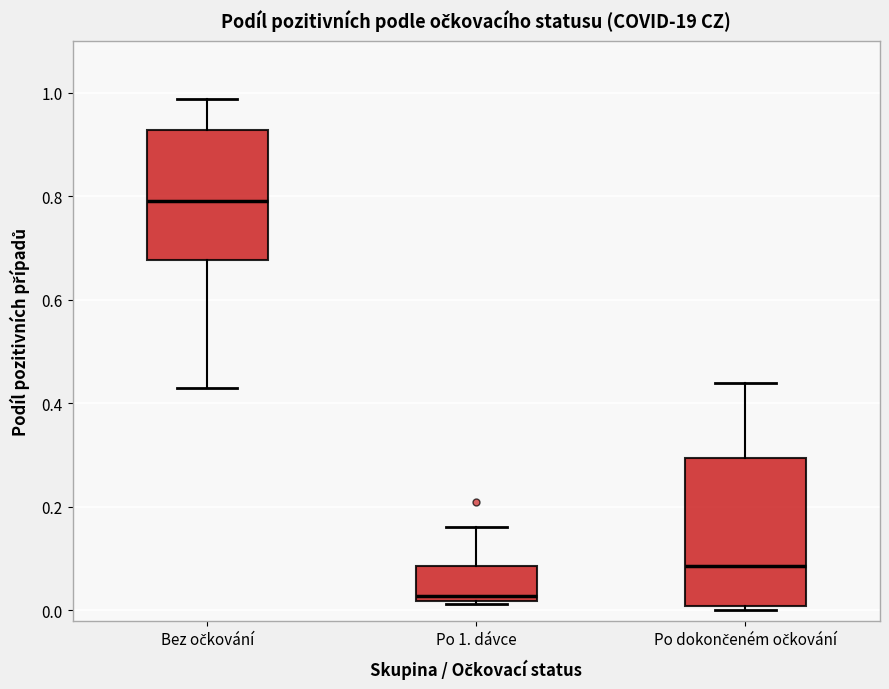

Reading left to right, transcribe this box plot: for each box, give where its median line is, the range the box spans, and where its two whiskers end, as read against the y-axis. The values are not printed on the chart, so give them approximately, as read against the axis.

Bez očkování: median 0.80, box 0.68 to 0.92, whiskers 0.42 to 0.98
Po 1. dávce: median 0.02 (just above the box's lower edge), box 0.02 to 0.08, whiskers 0.02 to 0.16
Po dokončeném očkování: median 0.08, box 0.00 to 0.30, whiskers 0.00 (just below the box's lower edge) to 0.44